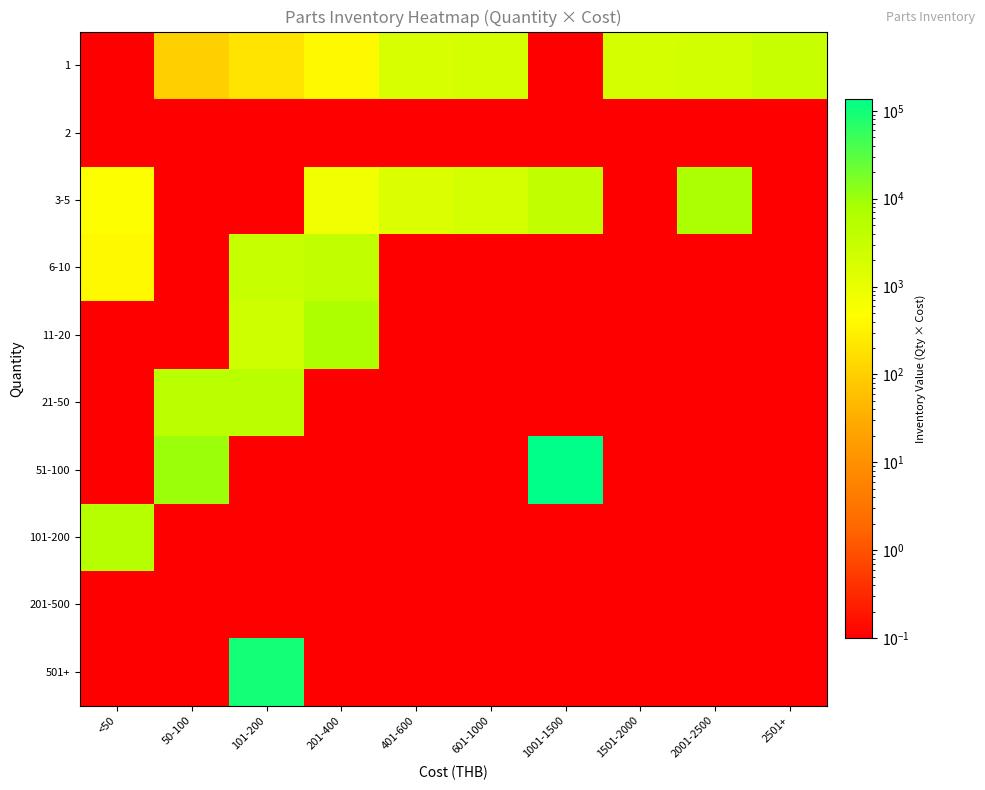

Reading left to right, extract all data points from this chart.

1: <50=0.1	50-100=100.0	101-200=200.0	201-400=400.0	401-600=1800.0	601-1000=2000.0	1001-1500=0.1	1501-2000=2000.0	2001-2500=2100.0	2501+=3000.0
2: <50=0.1	50-100=0.1	101-200=0.1	201-400=0.1	401-600=0.1	601-1000=0.1	1001-1500=0.1	1501-2000=0.1	2001-2500=0.1	2501+=0.1
3-5: <50=500.0	50-100=0.1	101-200=0.1	201-400=750.0	401-600=1500.0	601-1000=2040.0	1001-1500=3600.0	1501-2000=0.1	2001-2500=7500.0	2501+=0.1
6-10: <50=400.0	50-100=0.1	101-200=3050.0	201-400=3600.0	401-600=0.1	601-1000=0.1	1001-1500=0.1	1501-2000=0.1	2001-2500=0.1	2501+=0.1
11-20: <50=0.1	50-100=0.1	101-200=2400.0	201-400=7000.0	401-600=0.1	601-1000=0.1	1001-1500=0.1	1501-2000=0.1	2001-2500=0.1	2501+=0.1
21-50: <50=0.1	50-100=4500.0	101-200=4600.0	201-400=0.1	401-600=0.1	601-1000=0.1	1001-1500=0.1	1501-2000=0.1	2001-2500=0.1	2501+=0.1
51-100: <50=0.1	50-100=10000.0	101-200=0.1	201-400=0.1	401-600=0.1	601-1000=0.1	1001-1500=136500.0	1501-2000=0.1	2001-2500=0.1	2501+=0.1
101-200: <50=5350.0	50-100=0.1	101-200=0.1	201-400=0.1	401-600=0.1	601-1000=0.1	1001-1500=0.1	1501-2000=0.1	2001-2500=0.1	2501+=0.1
201-500: <50=0.1	50-100=0.1	101-200=0.1	201-400=0.1	401-600=0.1	601-1000=0.1	1001-1500=0.1	1501-2000=0.1	2001-2500=0.1	2501+=0.1
501+: <50=0.1	50-100=0.1	101-200=94440.0	201-400=0.1	401-600=0.1	601-1000=0.1	1001-1500=0.1	1501-2000=0.1	2001-2500=0.1	2501+=0.1